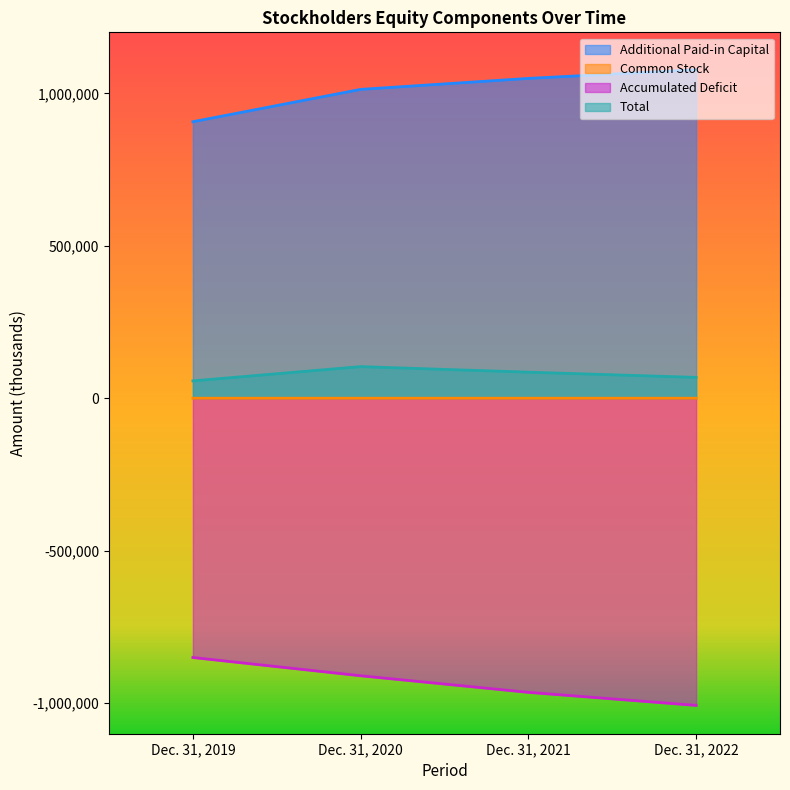

Count the number of data series in this chart.

4